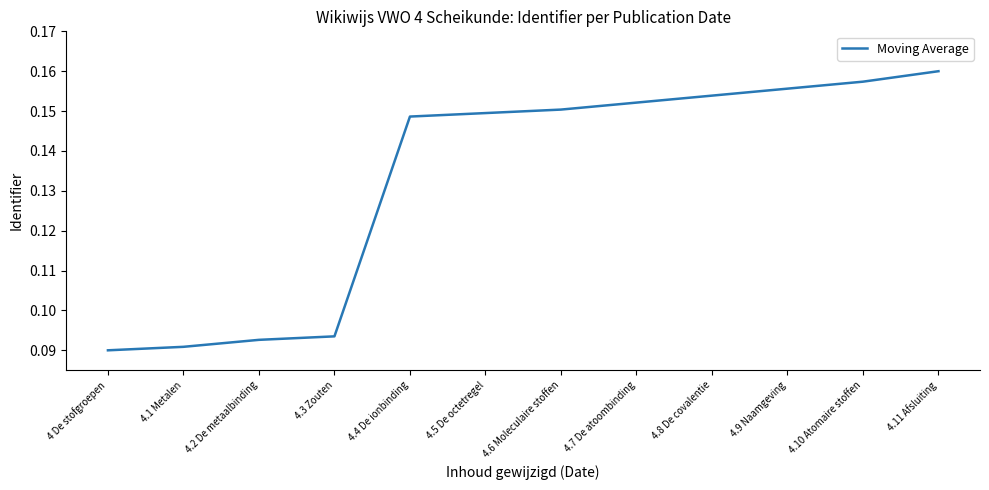

Which has a higher value, 4.3 Zouten or 4.8 De covalentie?

4.8 De covalentie